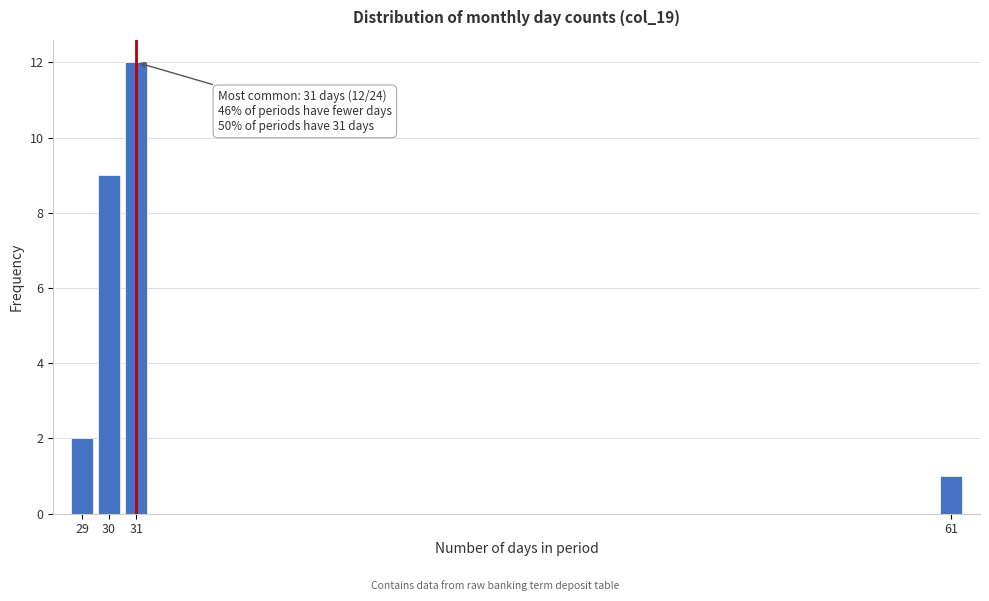

Reading right to left, list all the values displayed in this chart.

61=1	31=12	30=9	29=2